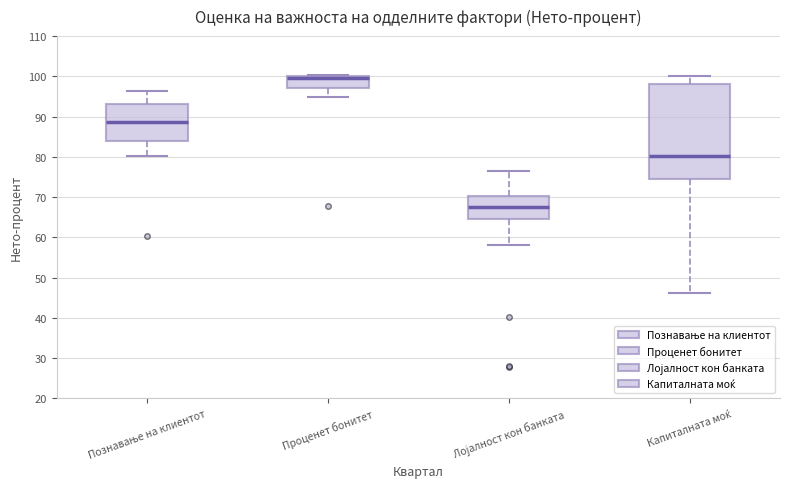

Comparing the boxes themselves (not the whiskers), which one is the tallest?

Капиталната моќ